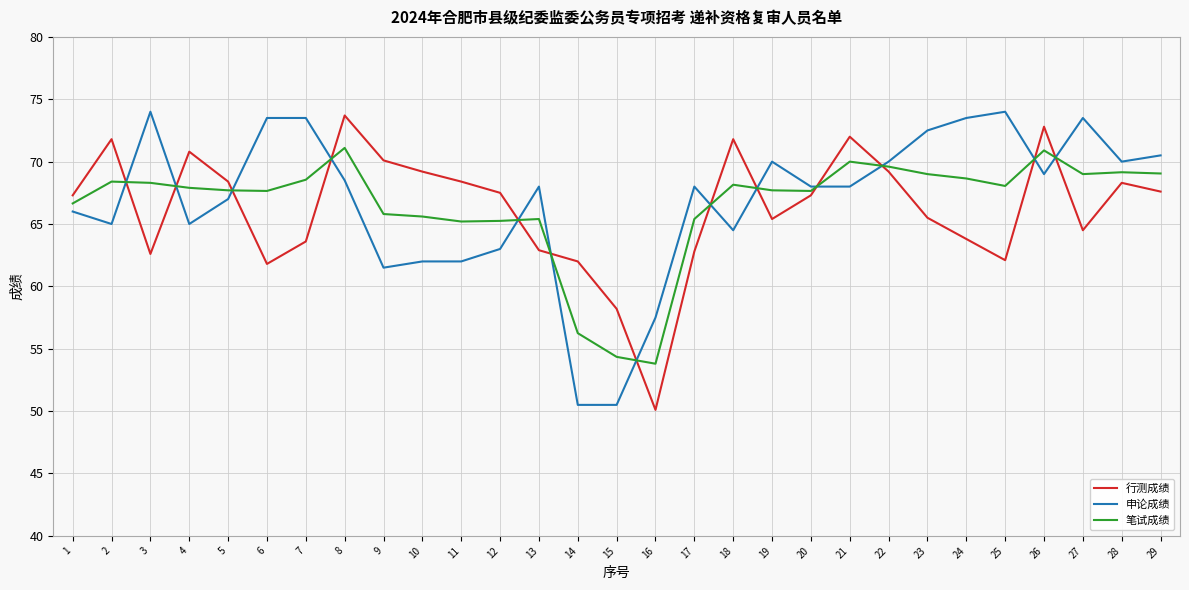

What is the spread (max minus min) of values at 24?

9.7